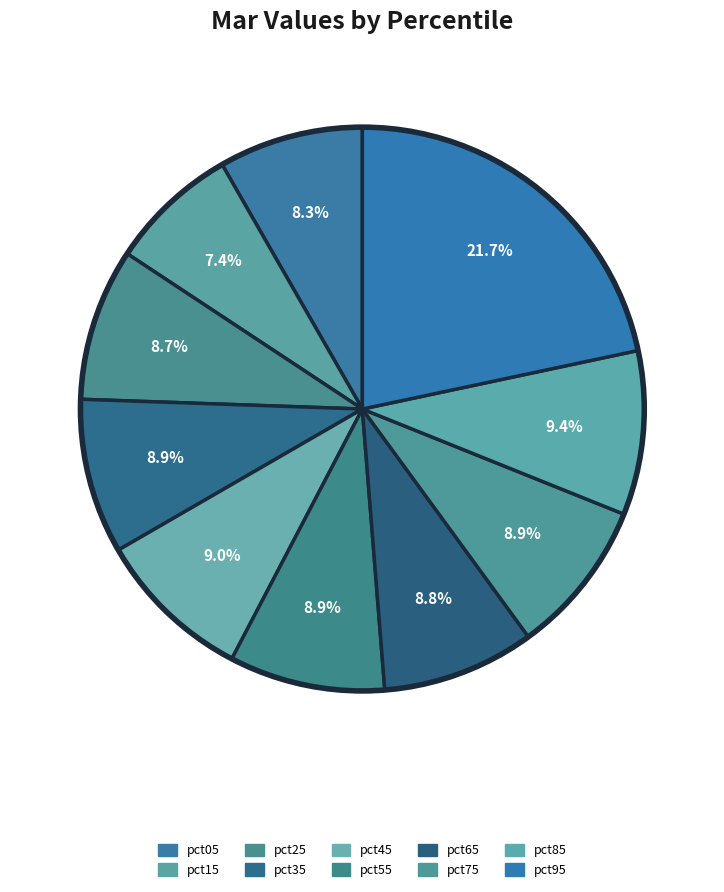

Is there a majority slice in this chart?

No